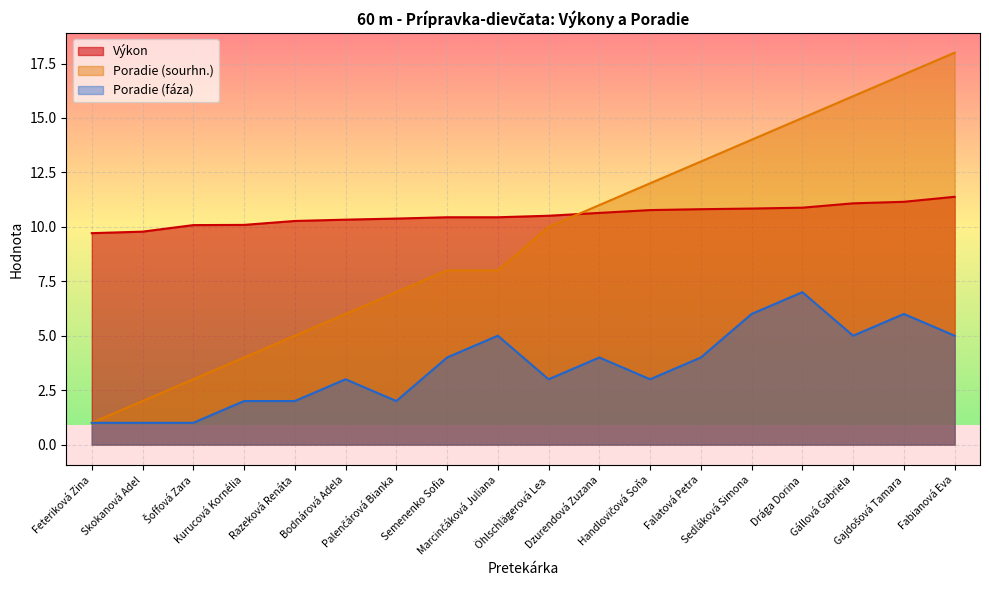

Which category has the lowest value across all series?

Feteriková Zina